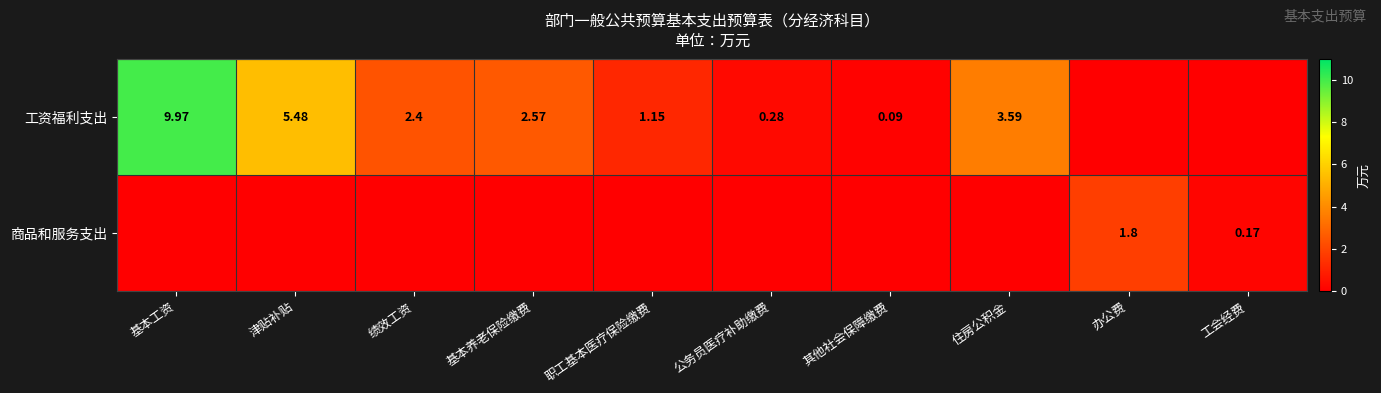

How many positive values does the 商品和服务支出 series have?

2